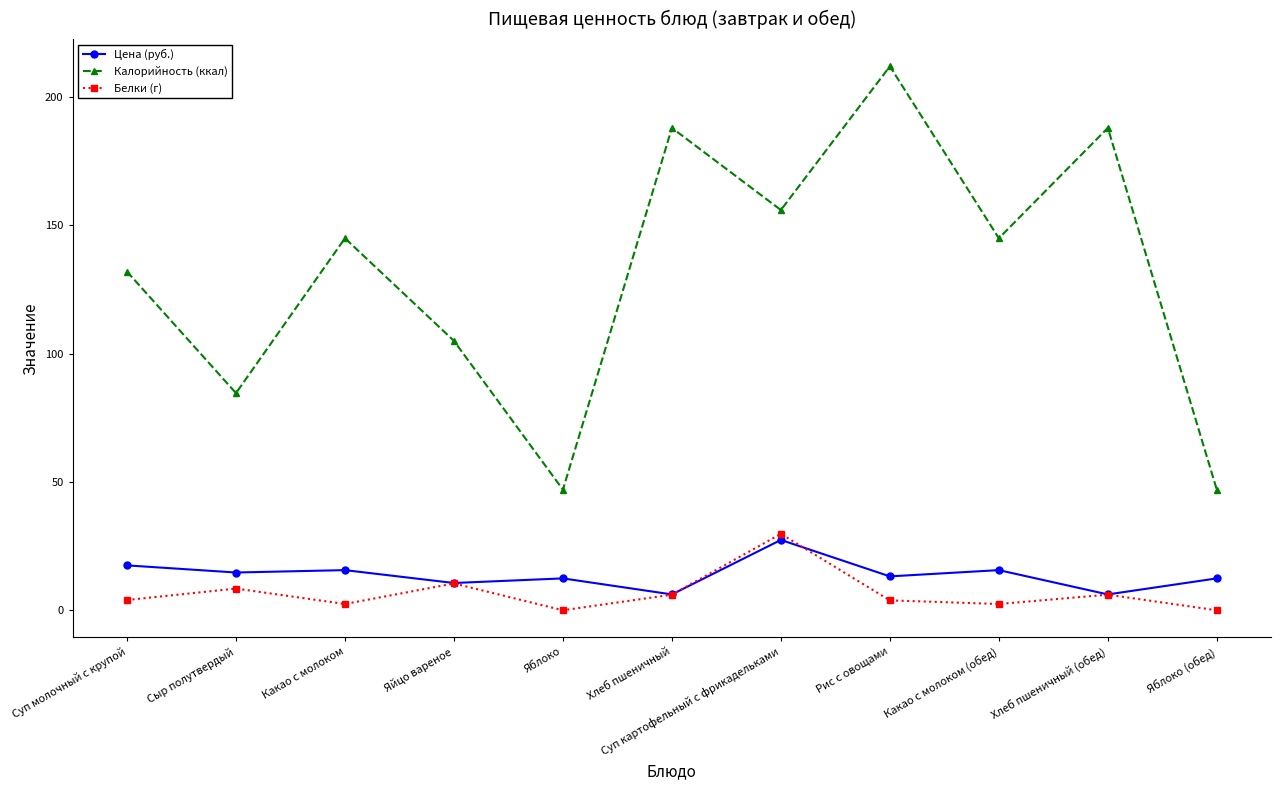

True or false: Калорийность (ккал) has more than 1 points higher than both neighbors.

True